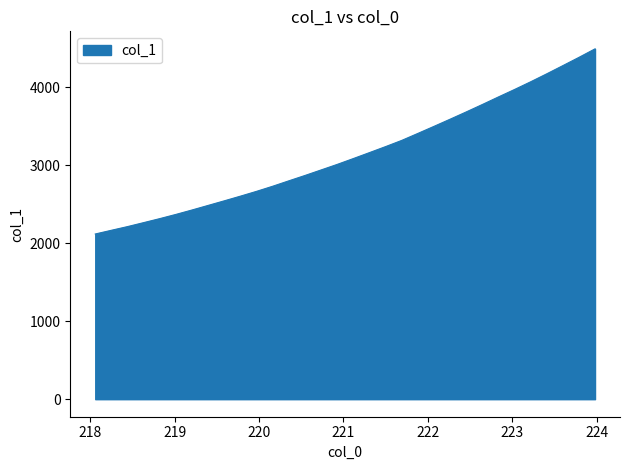

What is the greatest value displayed?

4493.3